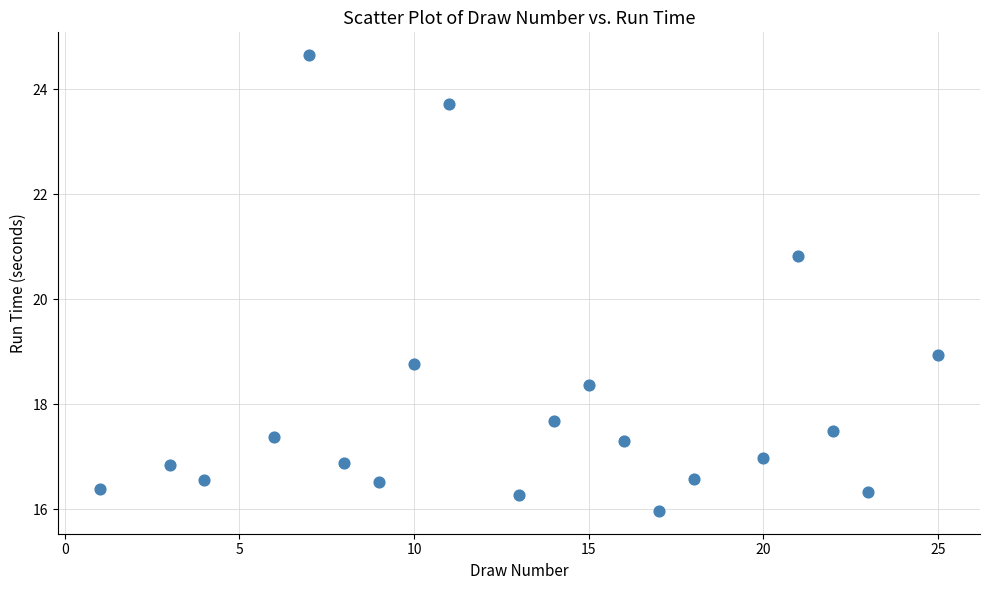

What is the range of Y values (max minus min)?

8.7